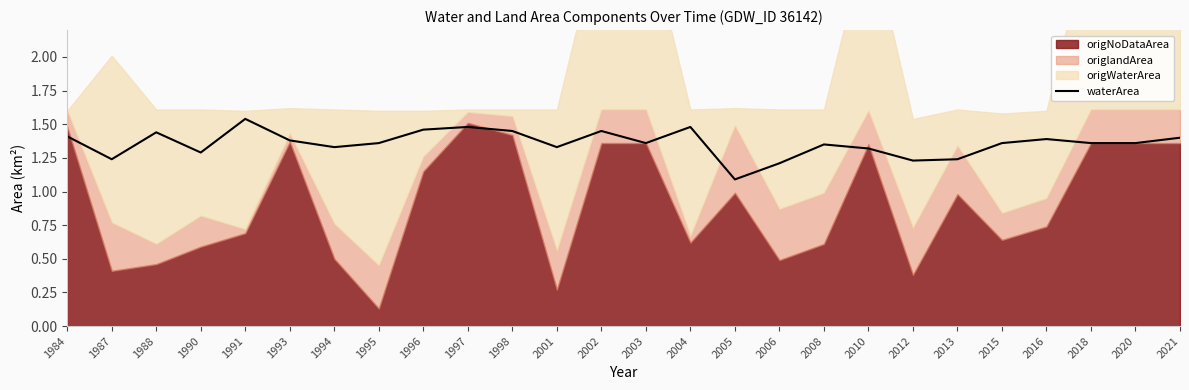

What value does the data have at 2001?

1.3